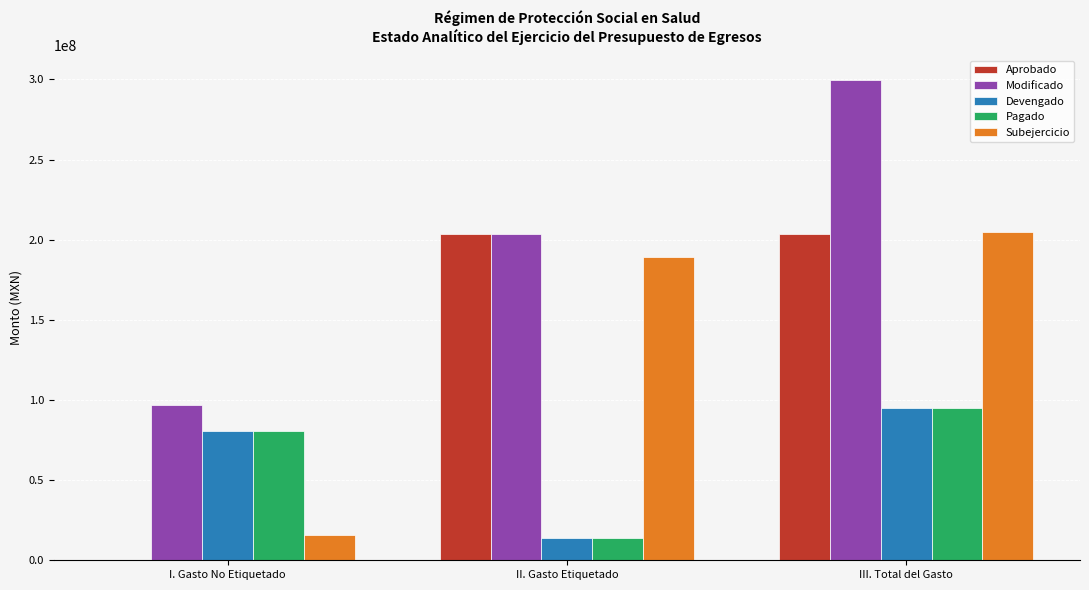

What is the maximum value for Aprobado?

203390830.3